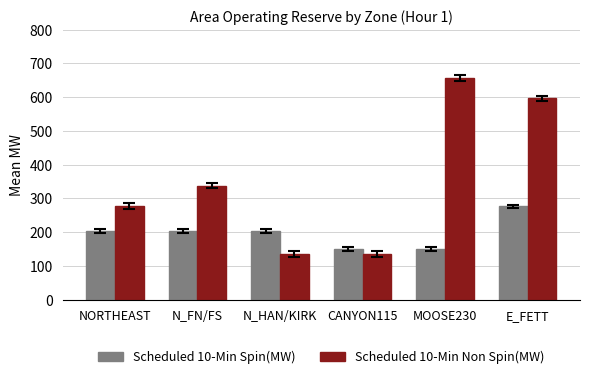

Rank the series by their average value, from lowest to highest.

Scheduled 10-Min Spin(MW), Scheduled 10-Min Non Spin(MW)